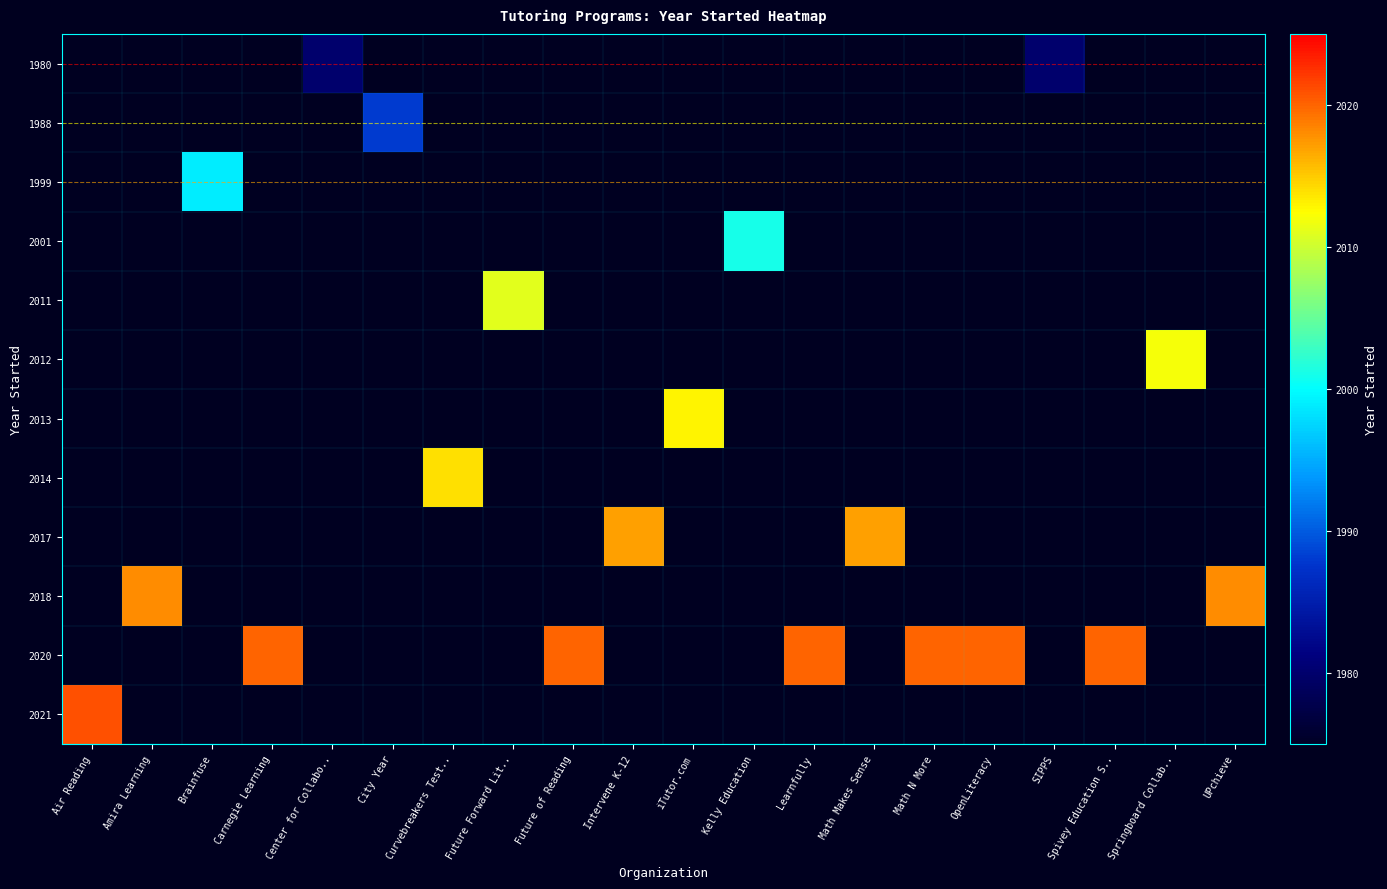

At how many categories does at least one series exceed 402?

20